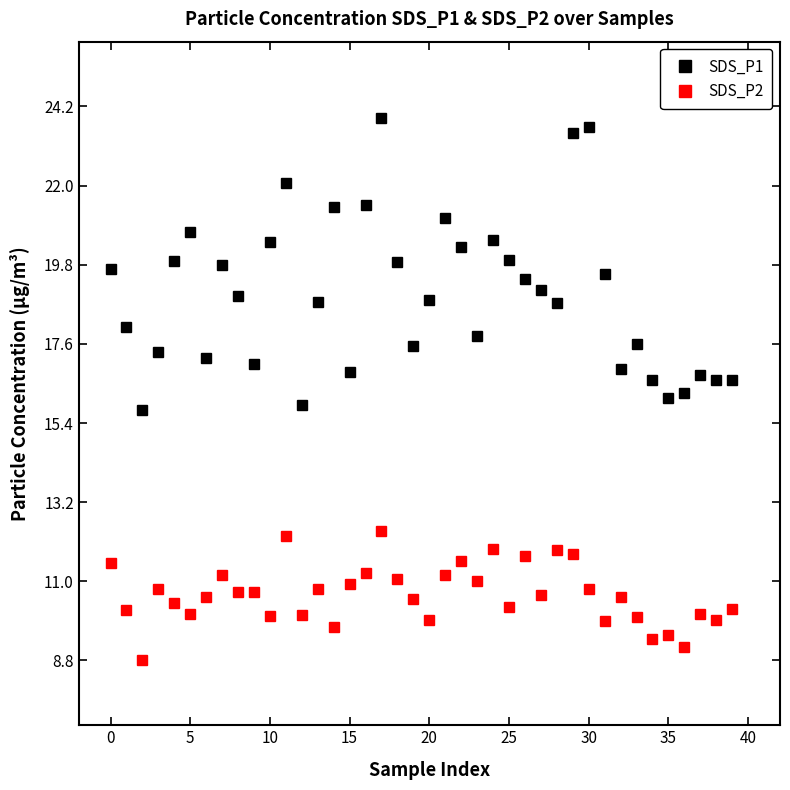

What are all the series names shown in the legend?

SDS_P1, SDS_P2